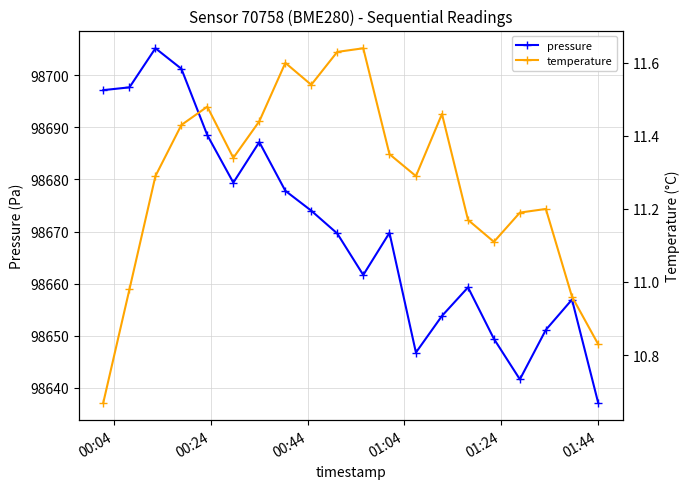

True or false: pressure has more than 1 interior local peaks.

True